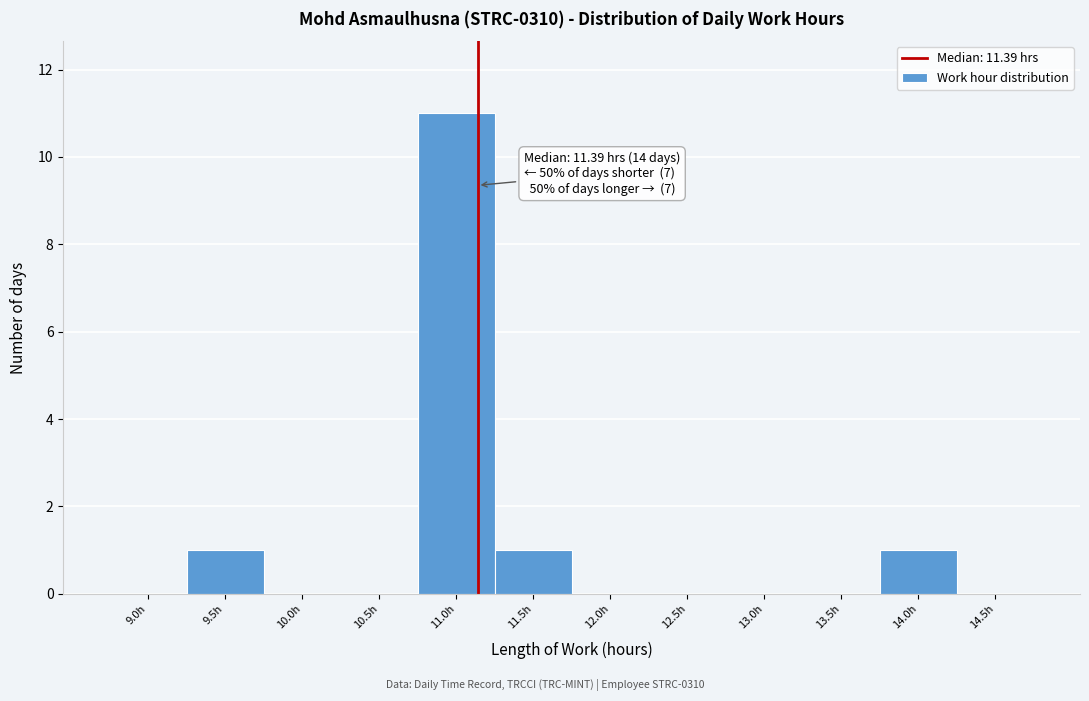

Reading right to left, transcribe all the data shown in this chart.

14.5h=0	14.0h=1	13.5h=0	13.0h=0	12.5h=0	12.0h=0	11.5h=1	11.0h=11	10.5h=0	10.0h=0	9.5h=1	9.0h=0